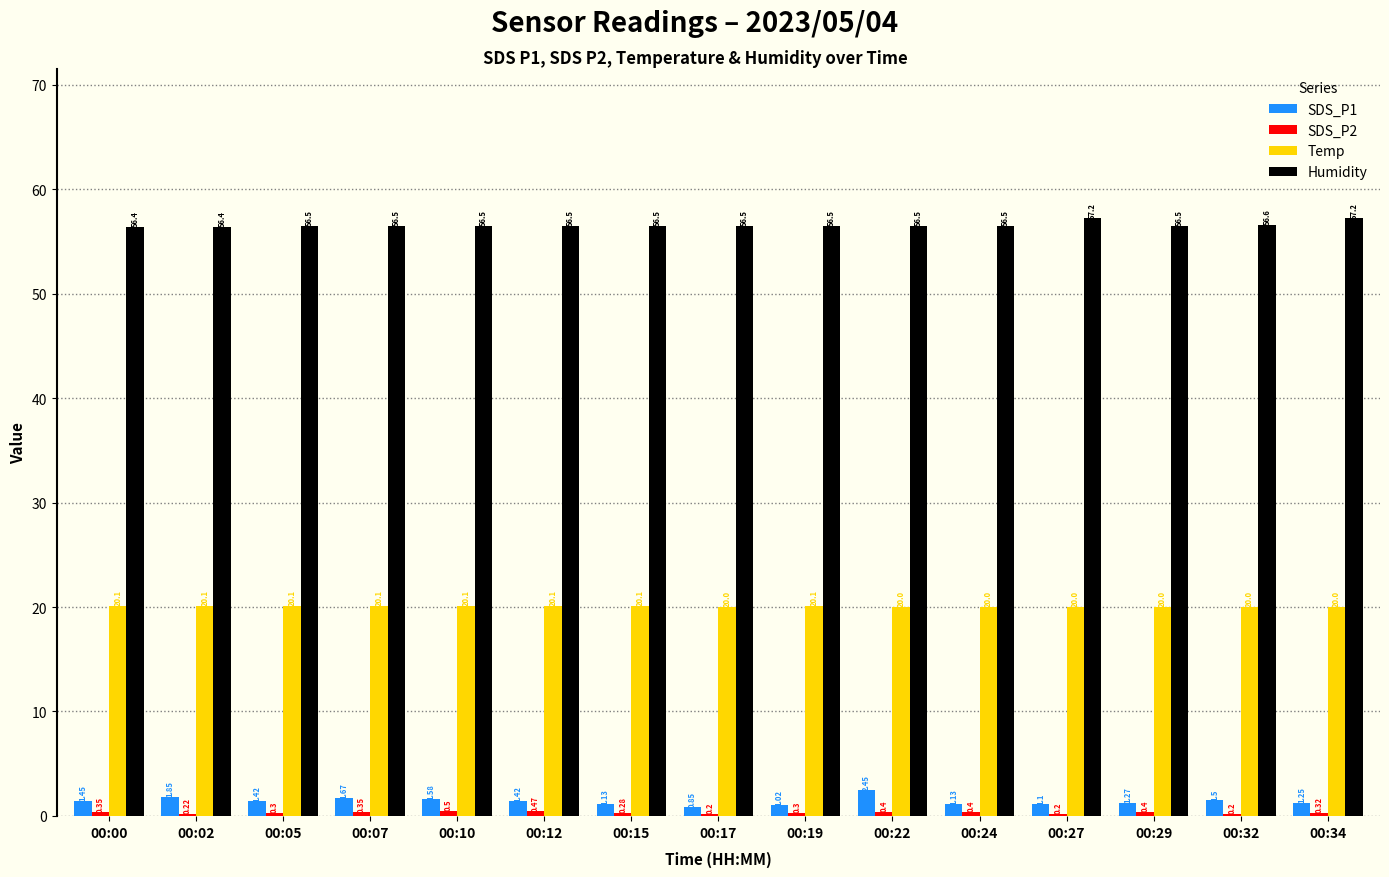

Which series has the widest spread of values?

SDS_P1